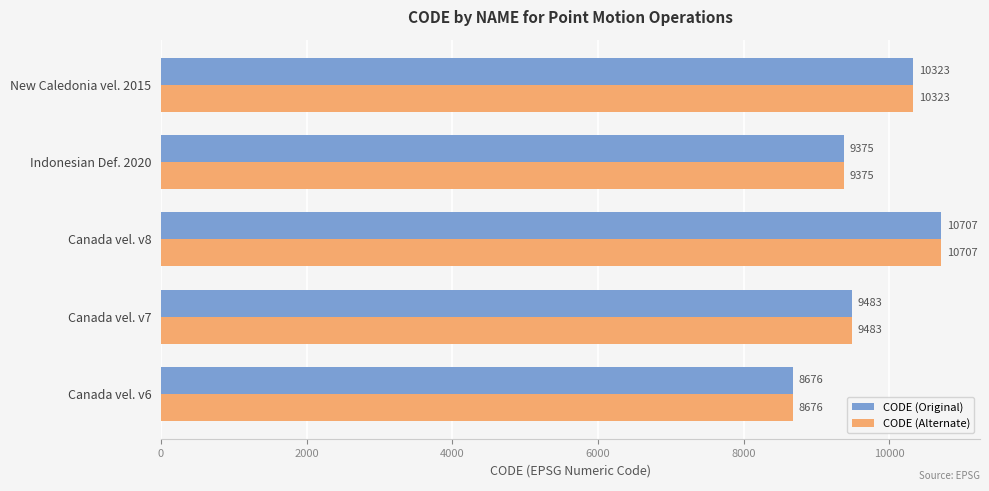

What value does the CODE (Original) series have at New Caledonia vel. 2015?

10323